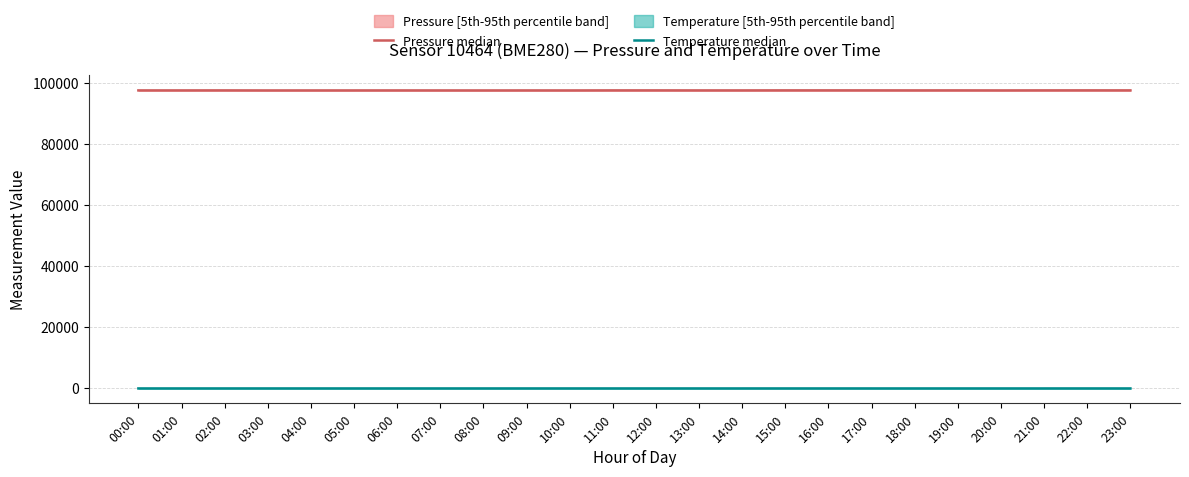

What is the label of the 21st point from the left?

20:00